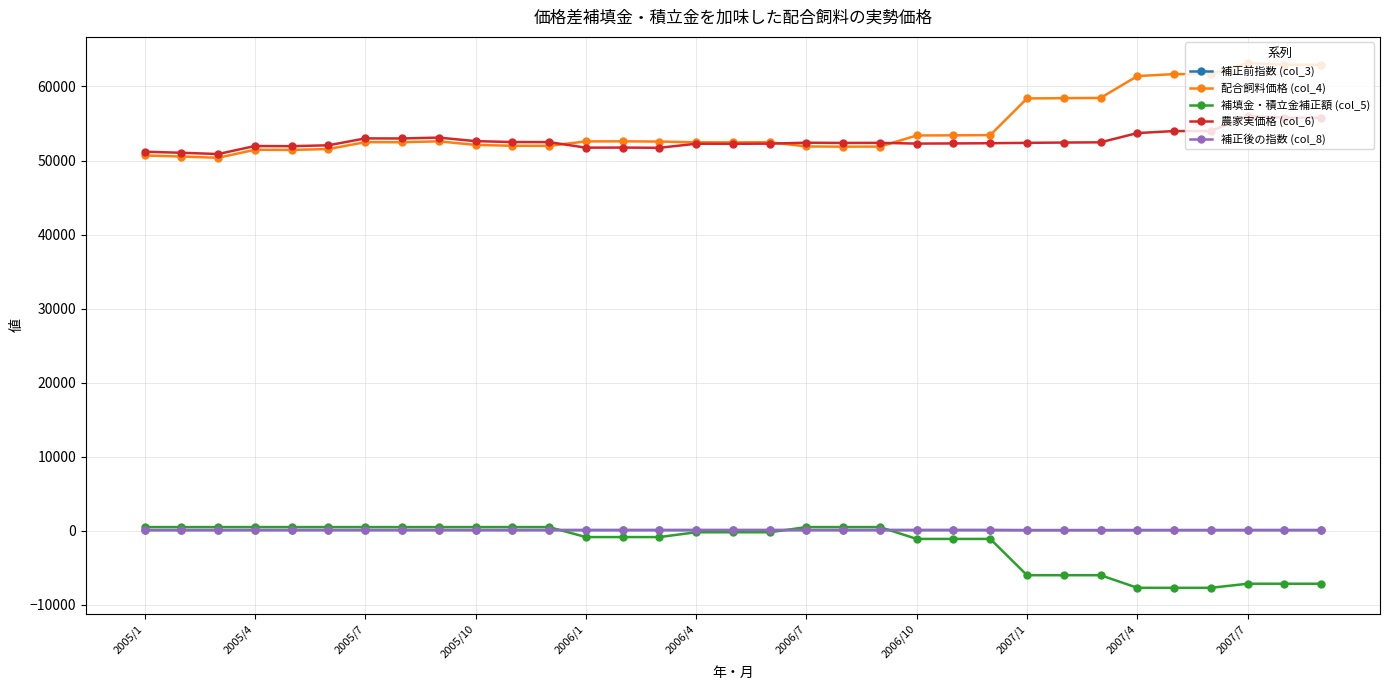

Does the chart have visible grid lines?

Yes